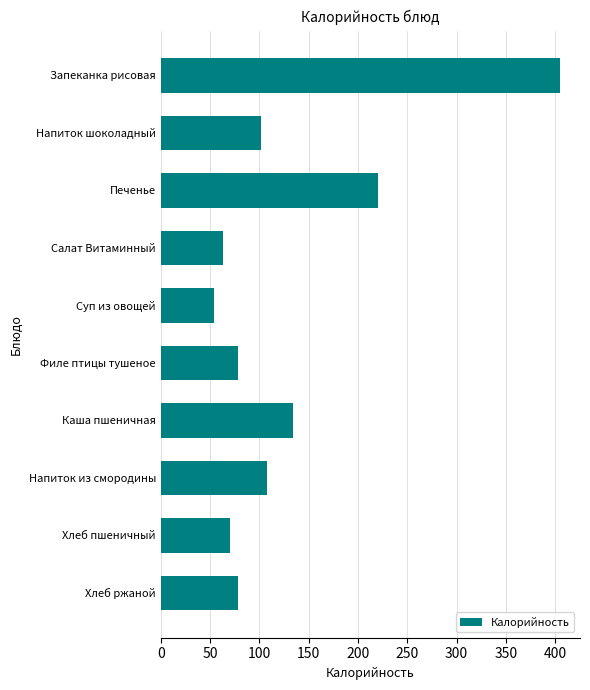

Are the bars grouped side by side (vs. stacked)?

No